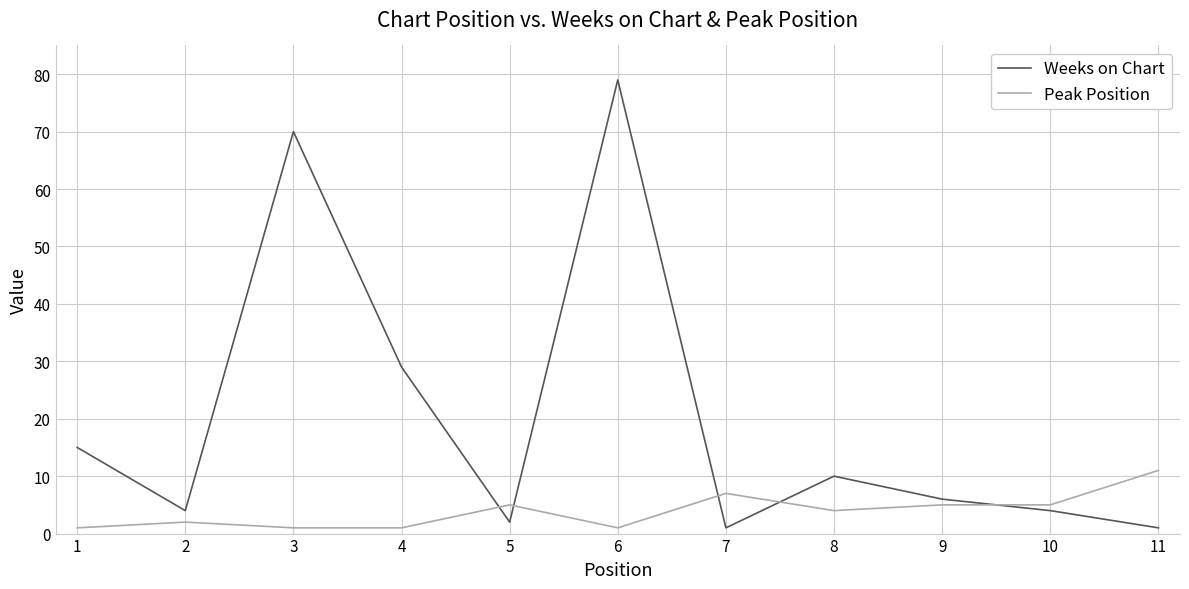

Which category has the highest value across all series?

6